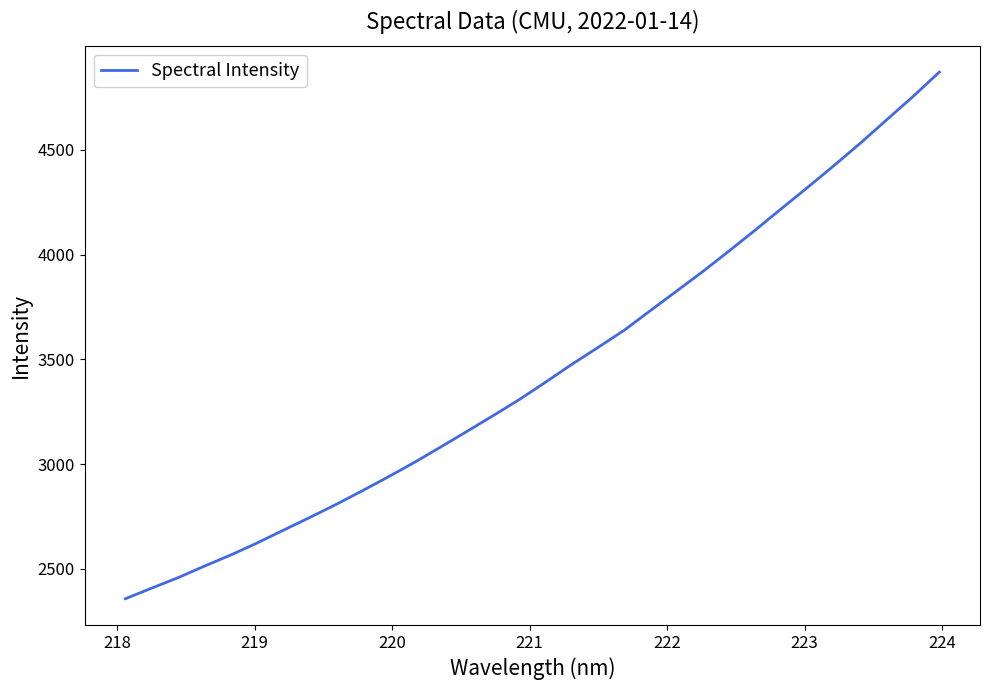

What is the maximum value shown in the chart?

4870.9